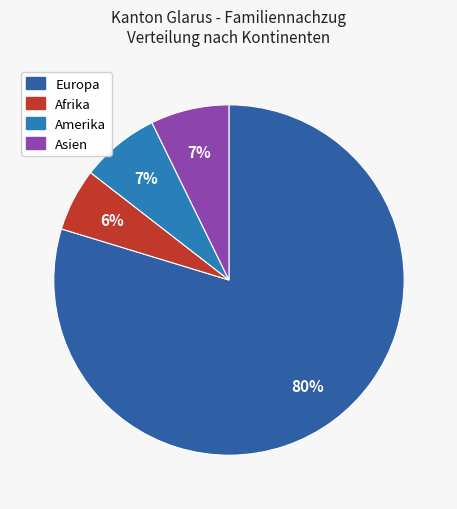

How many segments does this pie chart have?

4